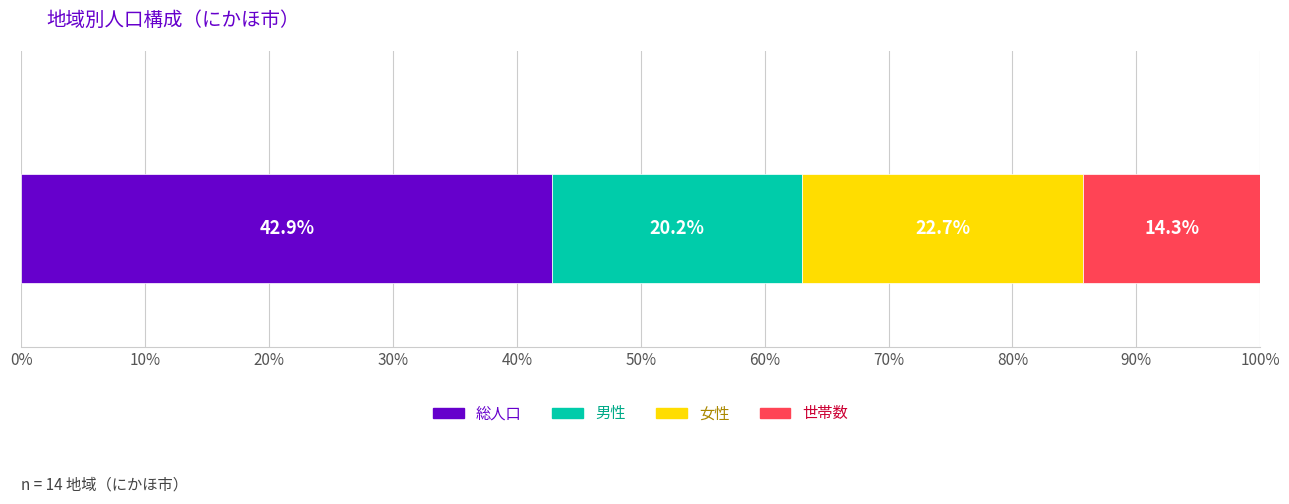

How many distinct data groups are displayed?

4